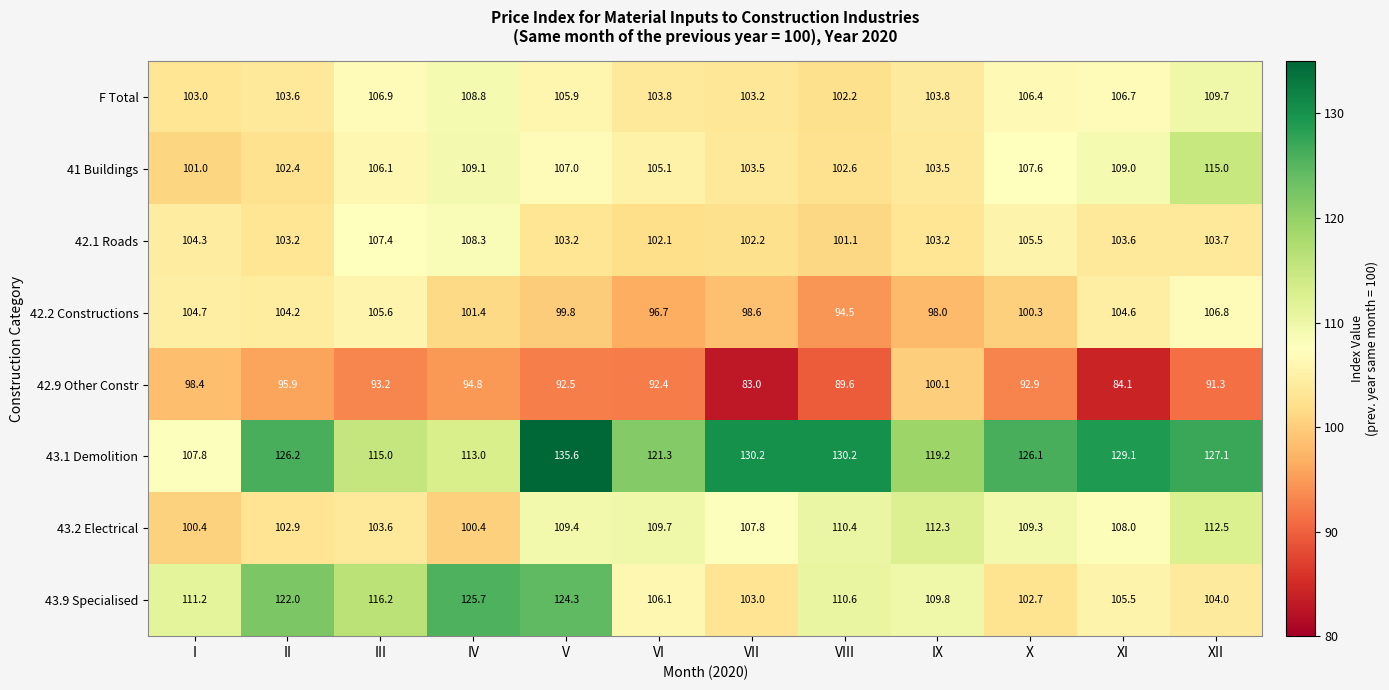

What is the minimum value for 41 Buildings?

101.0